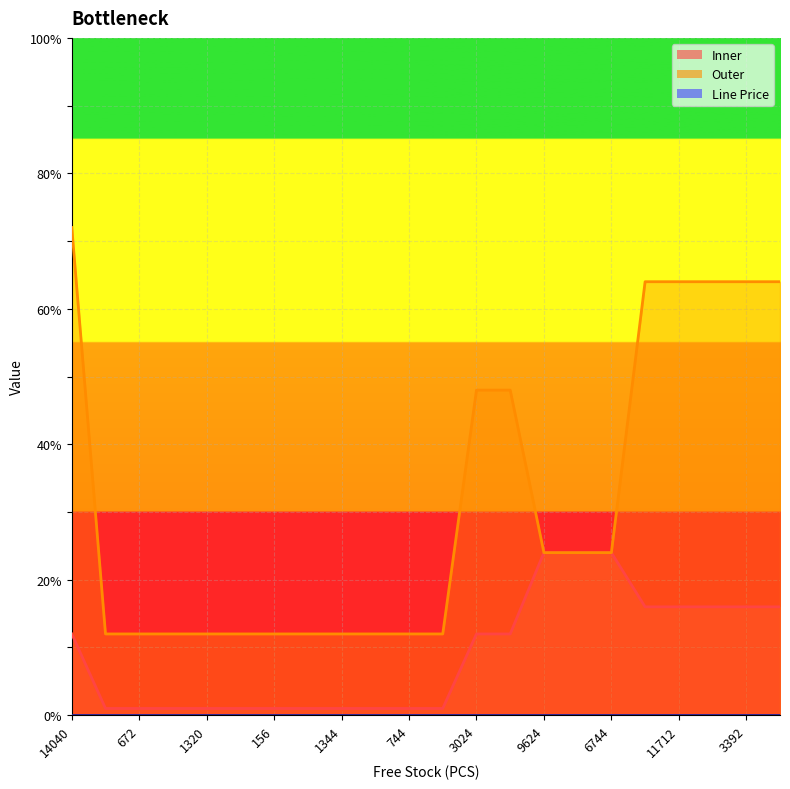

The Inner series shows 24 at 9624. True or false?

True